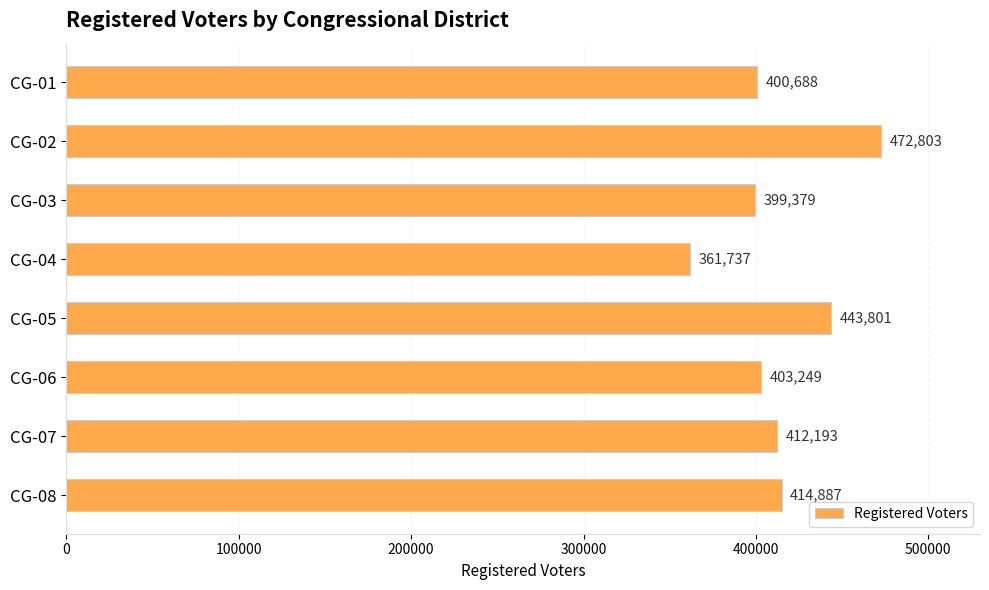

Which category has the lowest value across all series?

CG-04